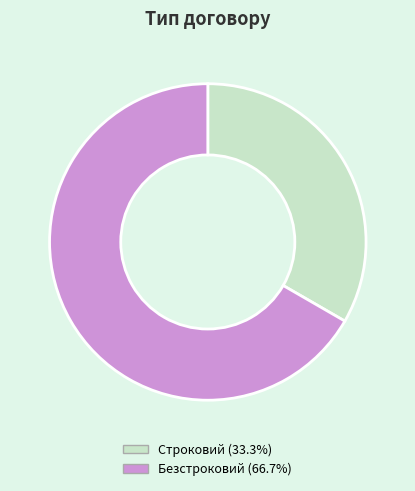

How many segments does this pie chart have?

2